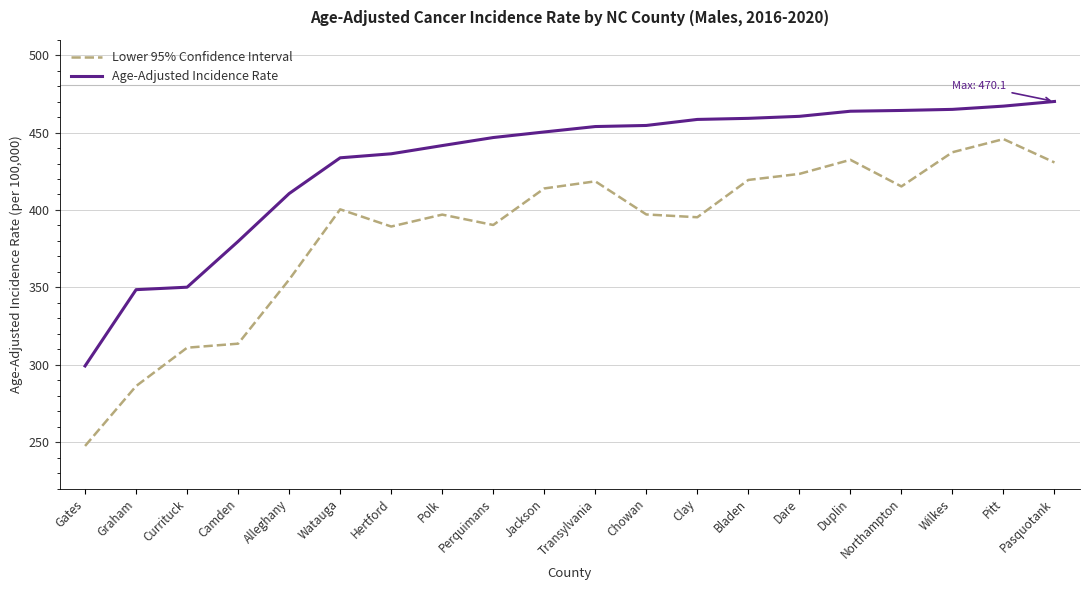

Does the chart have visible grid lines?

Yes